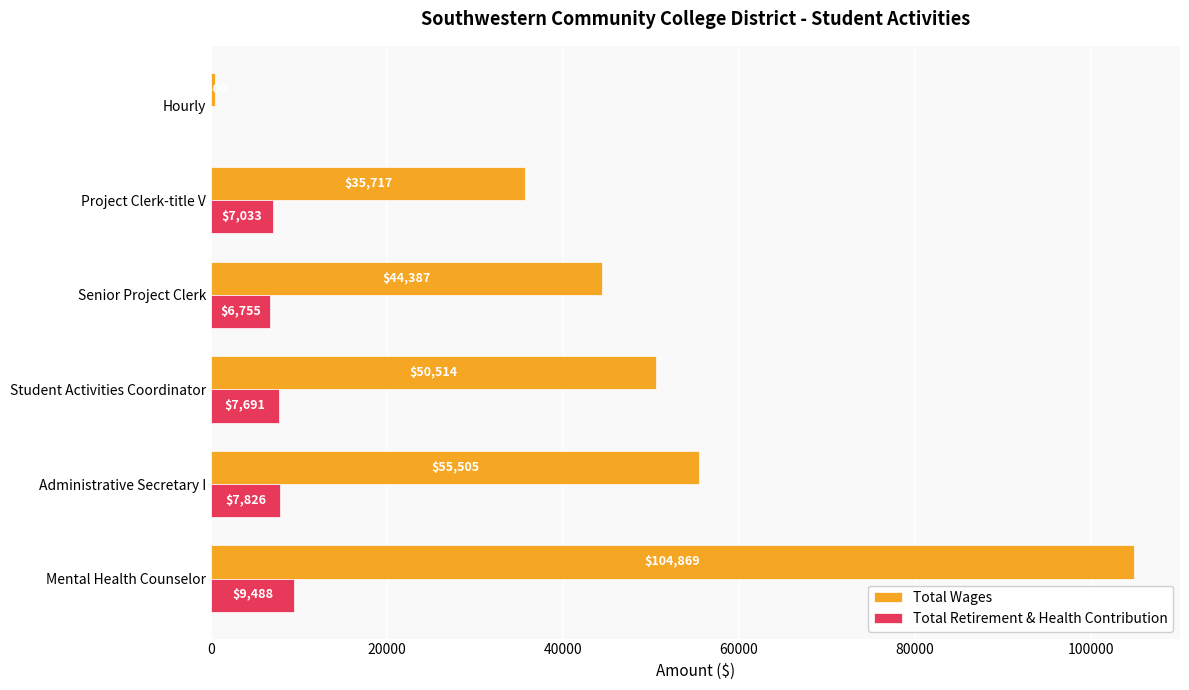

Where is Total Retirement & Health Contribution nearest to the value 4744?

Senior Project Clerk